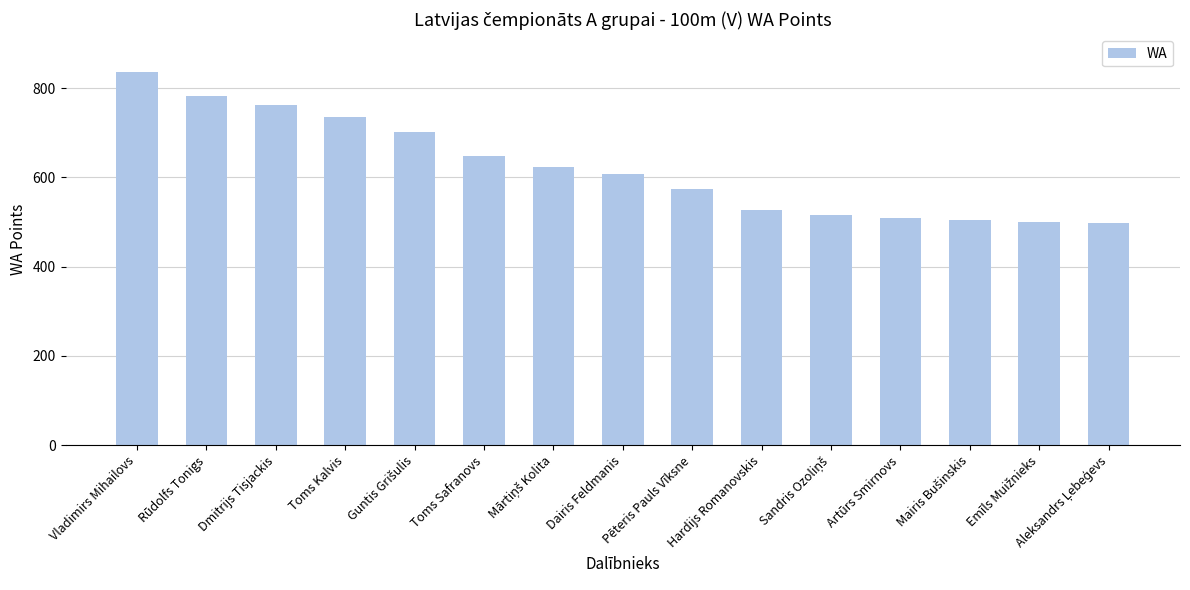

Which category has the highest value across all series?

Vladimirs Mihailovs